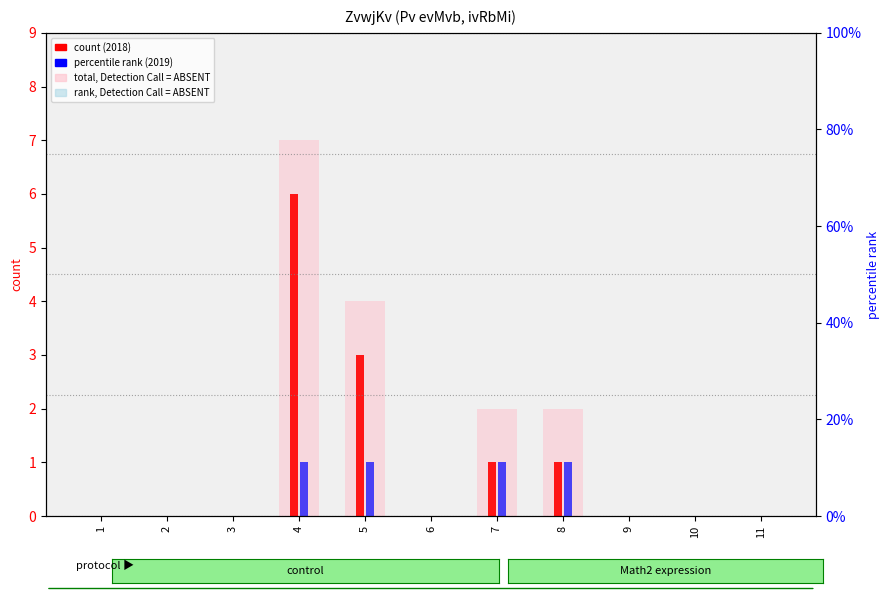

What is the sum of the values at 8 and 2?

2